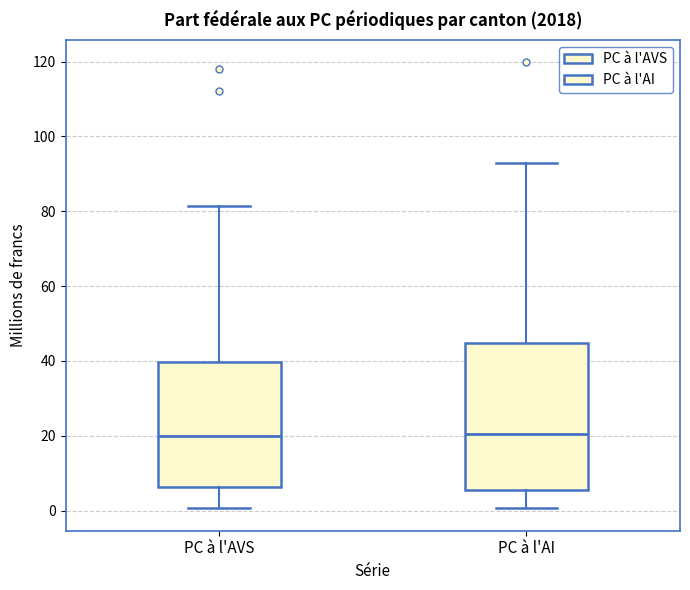

Reading left to right, transcribe this box plot: for each box, give where its median line is, the range the box spans, and where its two whiskers end, as read against the y-axis. The values are not printed on the chart, so give them approximately, as read against the axis.

PC à l'AVS: median 20, box 6 to 40, whiskers 0 to 82
PC à l'AI: median 20, box 6 to 44, whiskers 0 to 92